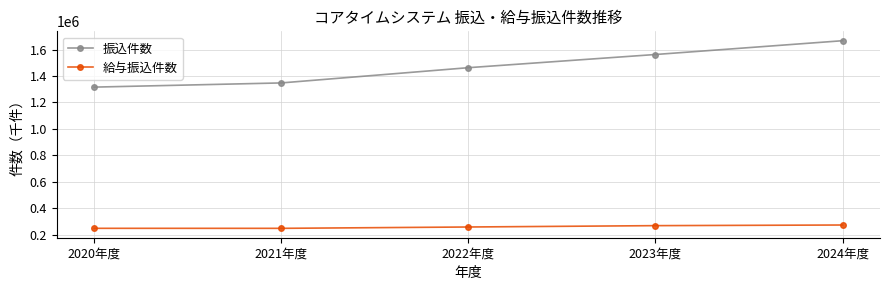

True or false: 振込件数 and 給与振込件数 intersect in this chart.

False